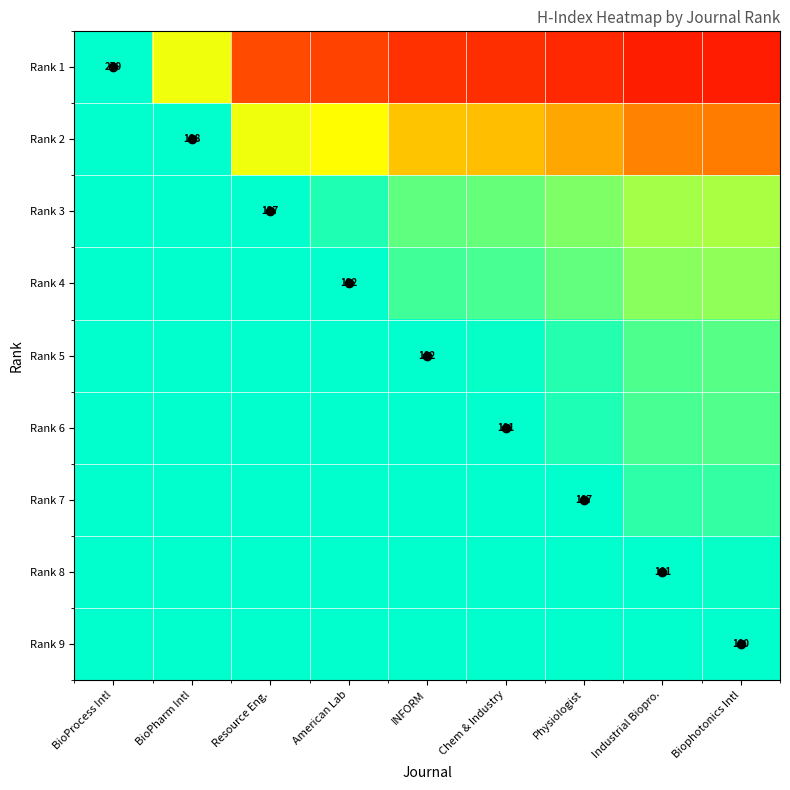

At BioPharm Intl, list the series in order from smallest to largest.

Rank 1, Rank 2, Rank 3, Rank 4, Rank 5, Rank 6, Rank 7, Rank 8, Rank 9